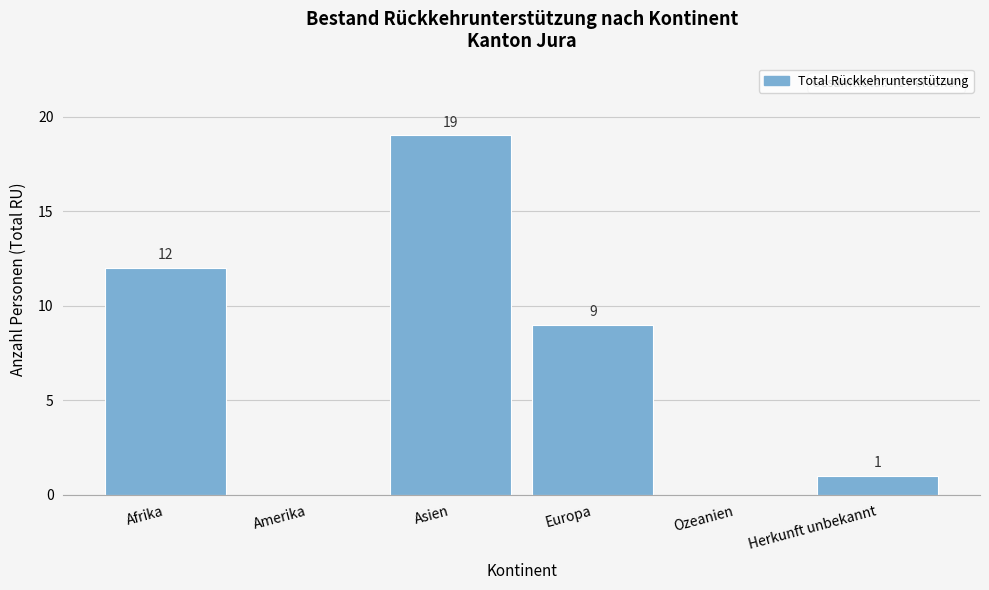

Reading left to right, list all the values displayed in this chart.

Afrika=12	Amerika=0	Asien=19	Europa=9	Ozeanien=0	Herkunft unbekannt=1